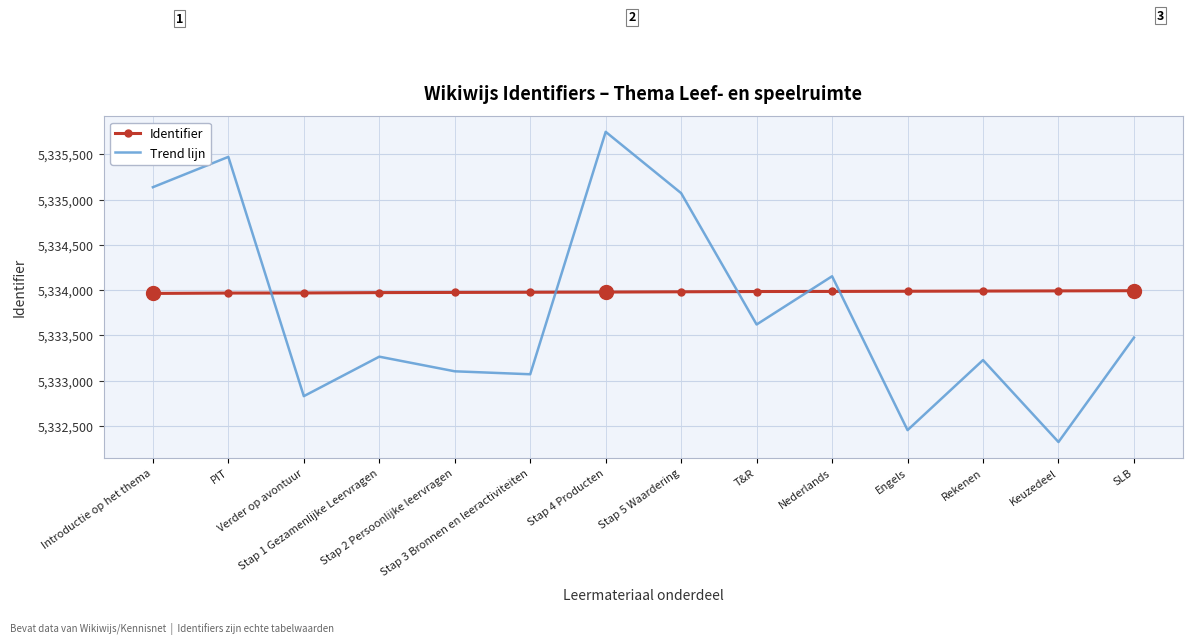

After their last crossing, which series has the higher values: Trend lijn or Identifier?

Identifier